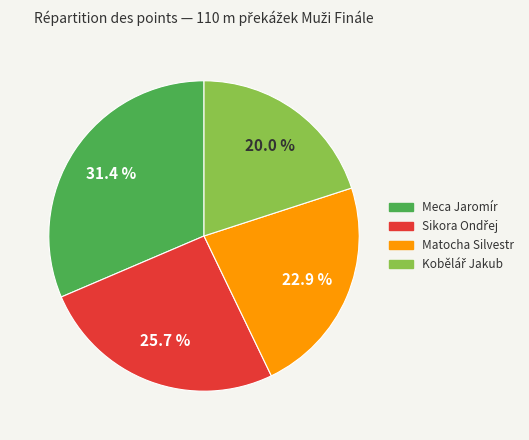

What percentage is NOT represented by Matocha Silvestr?

77.1%